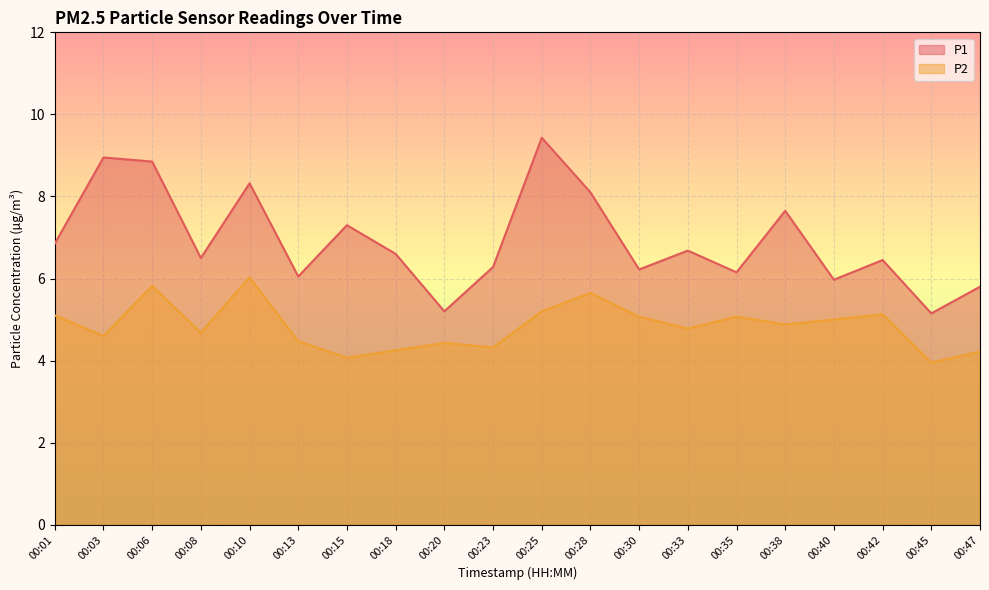

How many lines are shown in the chart?

2